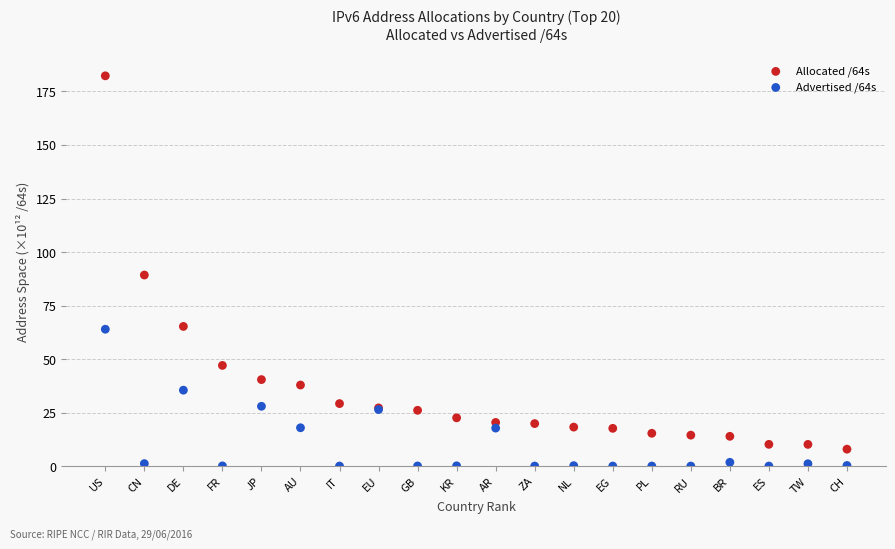

What are all the series names shown in the legend?

Allocated /64s, Advertised /64s